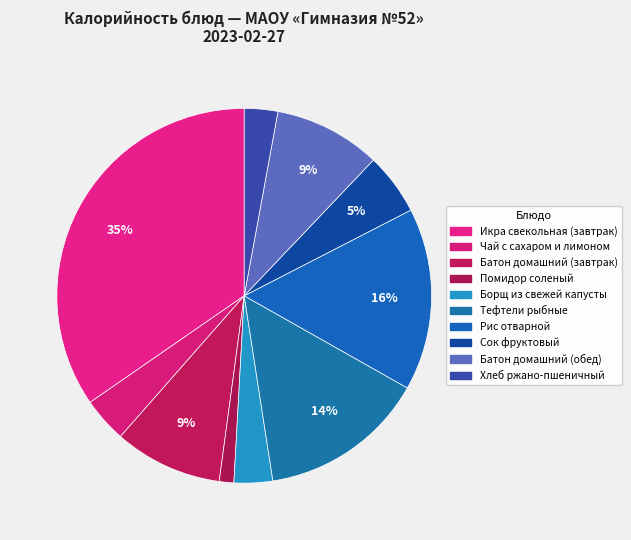

To the nearest percent, what is the combined percentage of Батон домашний (завтрак) and Рис отварной?

25%